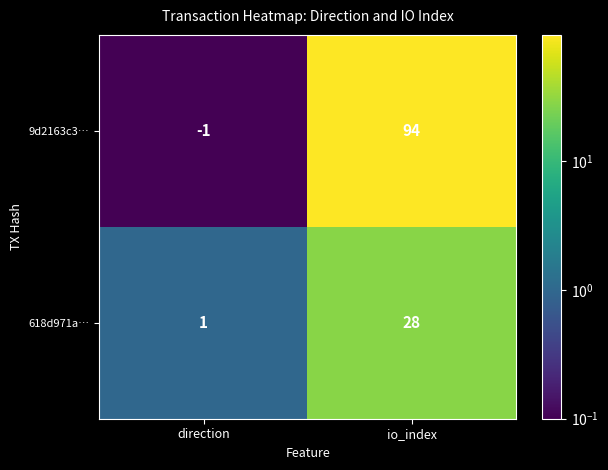

Reading left to right, transcribe all the data shown in this chart.

9d2163c3…: direction=-1	io_index=94
618d971a…: direction=1	io_index=28